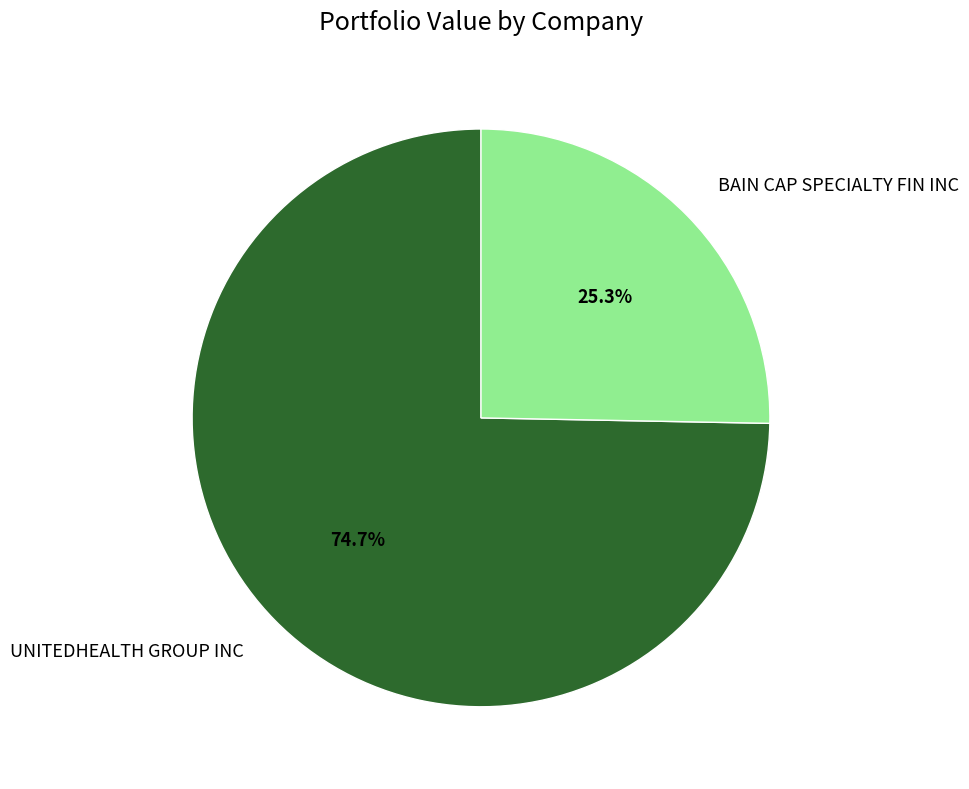

Combined, what portion of the pie is UNITEDHEALTH GROUP INC and BAIN CAP SPECIALTY FIN INC?

100.0%